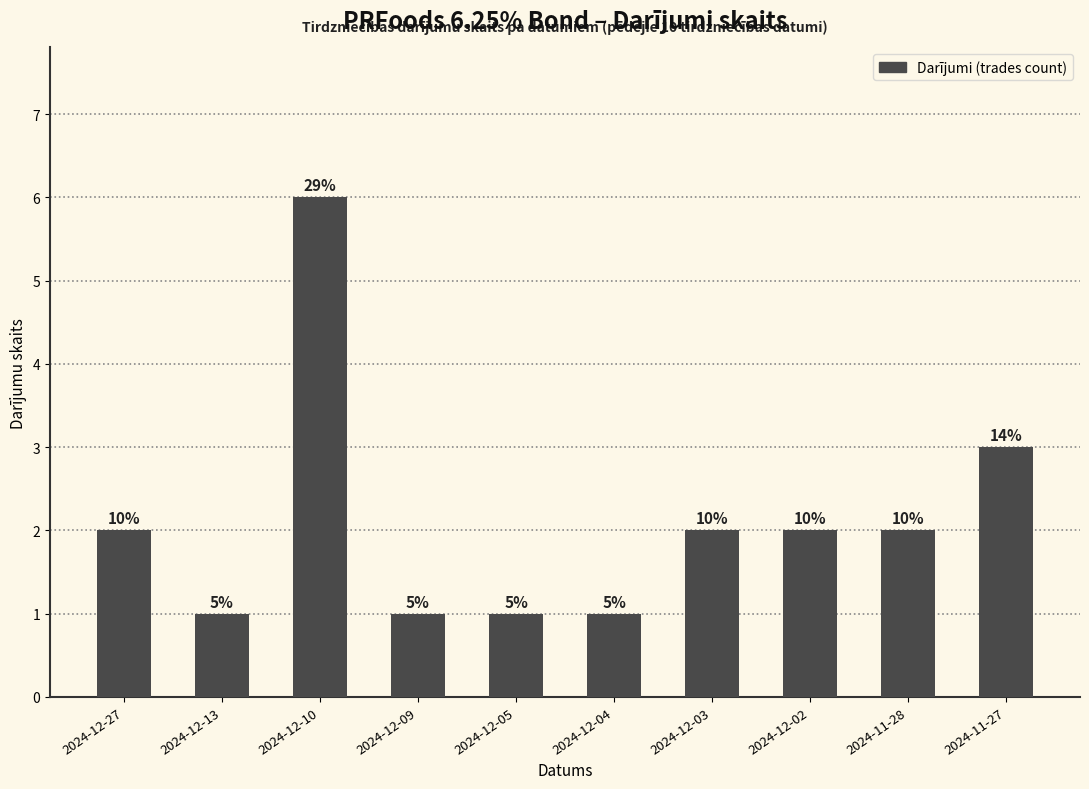

How many bars are there in total?

10